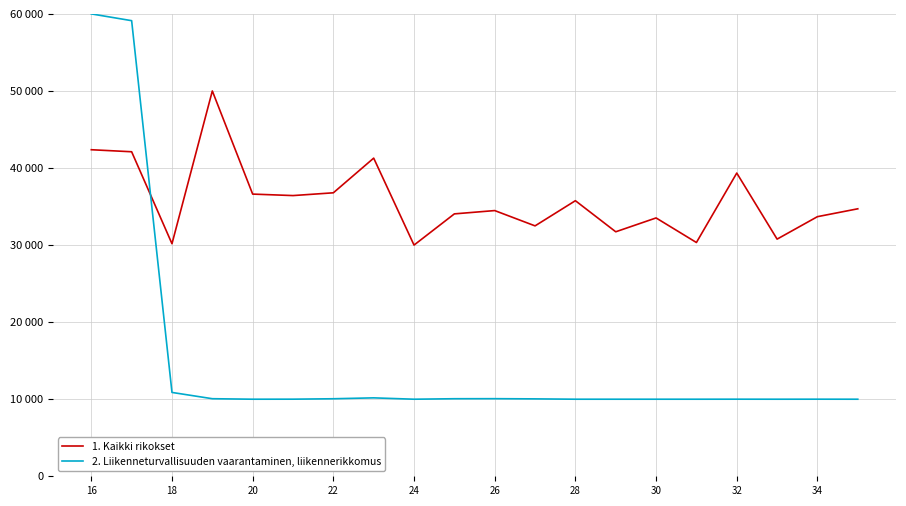

List the series in order of their overall mean, lowest first.

2. Liikenneturvallisuuden vaarantaminen, liikennerikkomus, 1. Kaikki rikokset